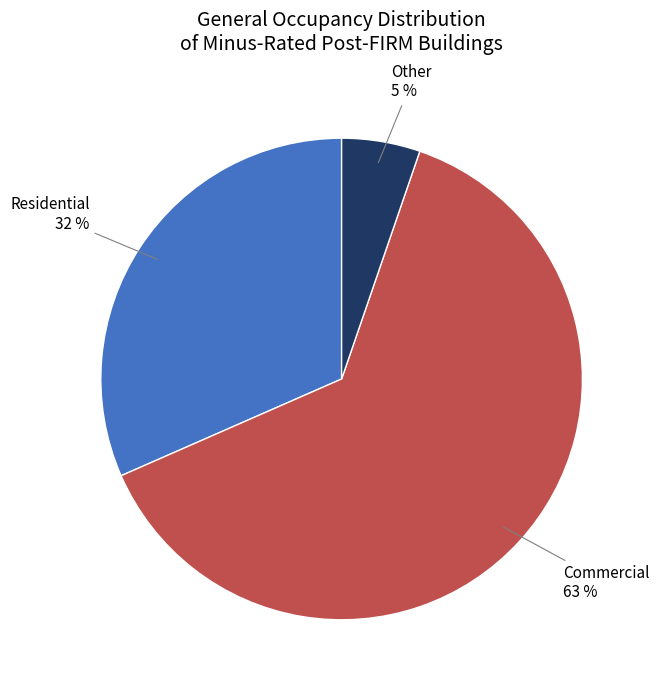

Is there any slice that represents more than half of the pie?

Yes